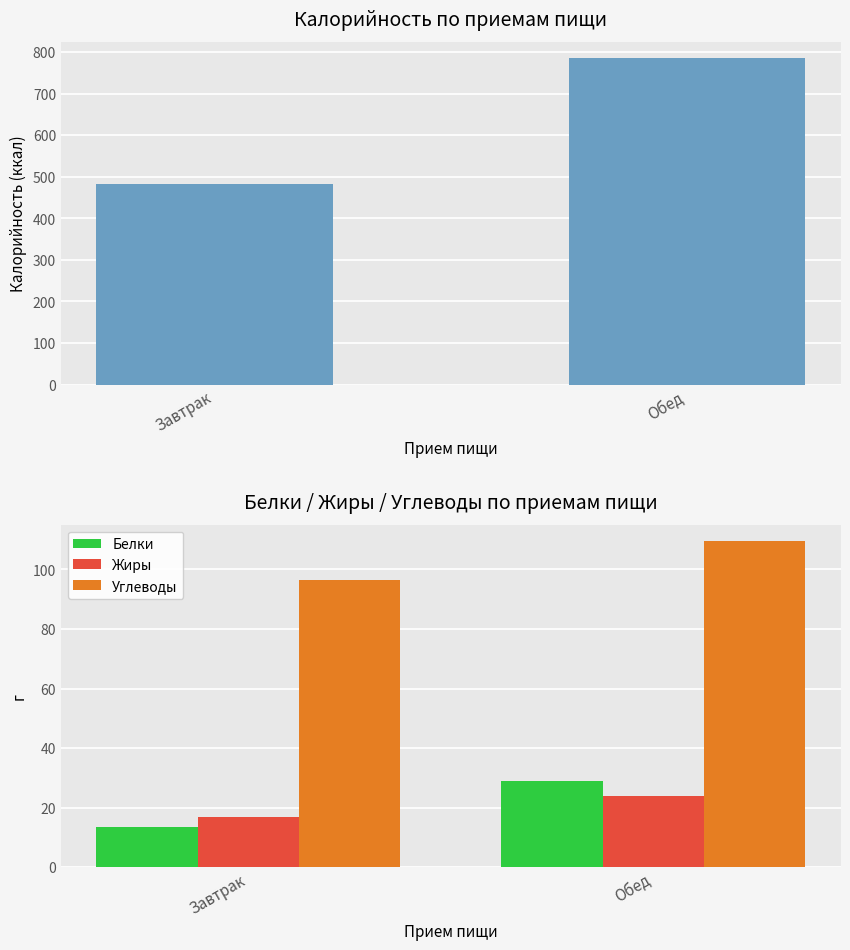

Count the number of categories in the chart.

2